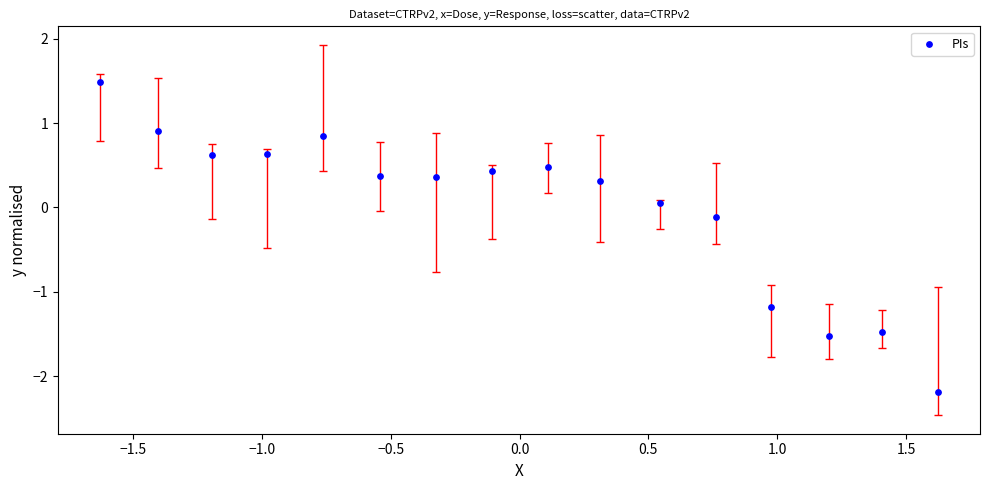

What is the range of Y values (max minus min)?

3.7